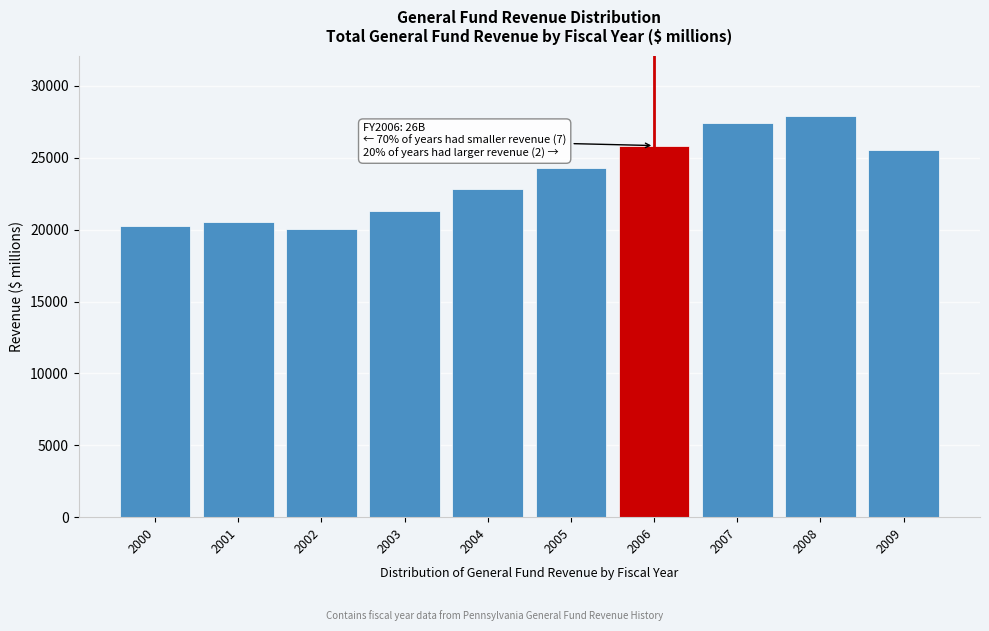

Reading left to right, extract all data points from this chart.

2000=20256.7	2001=20561.7	2002=20059.9	2003=21314.5	2004=22828.1	2005=24308.5	2006=25854.3	2007=27449.3	2008=27928.1	2009=25529.8